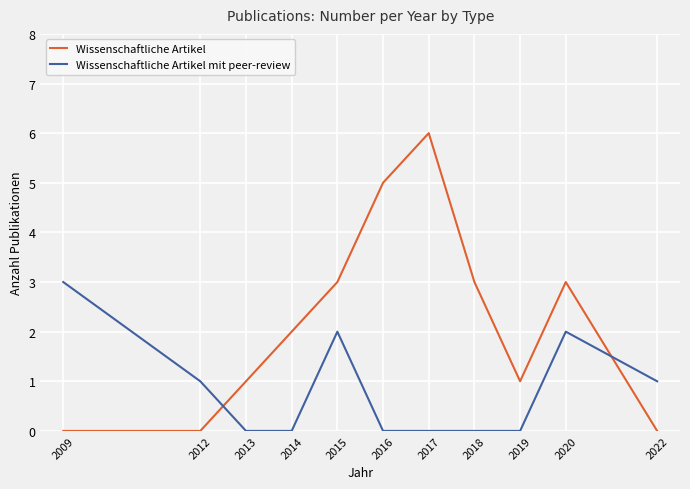

Which category has the highest value in the Wissenschaftliche Artikel mit peer-review series?

2009